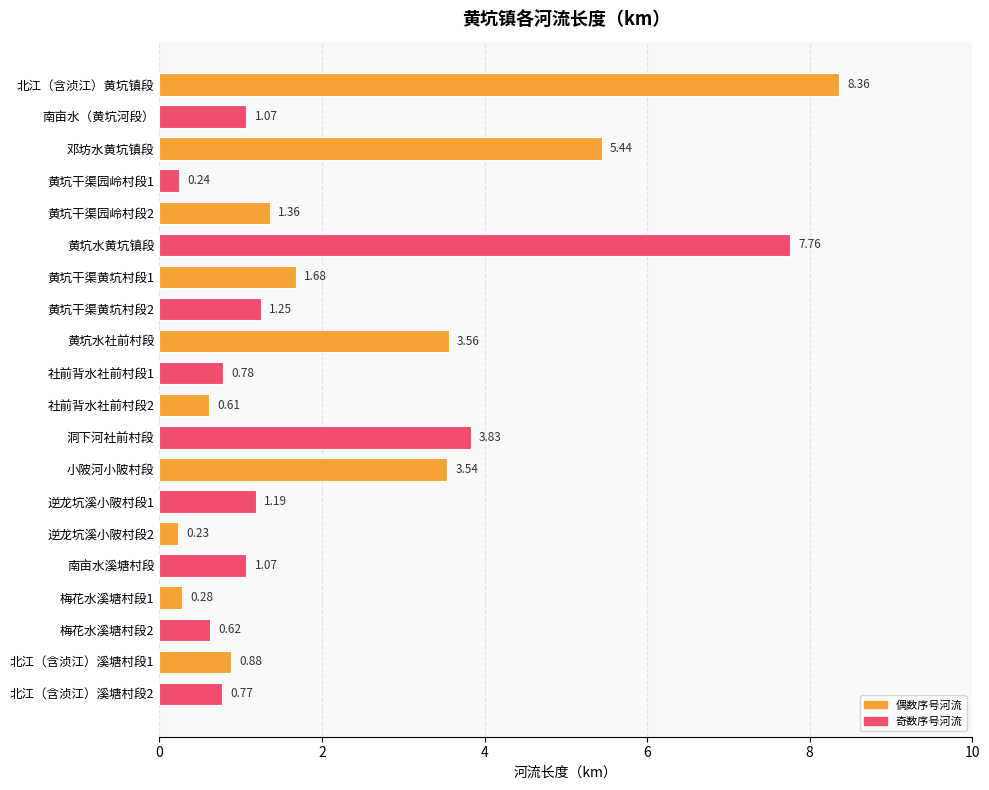

What is the sum of the values at 黄坑水黄坑镇段 and 邓坊水黄坑镇段?

13.2